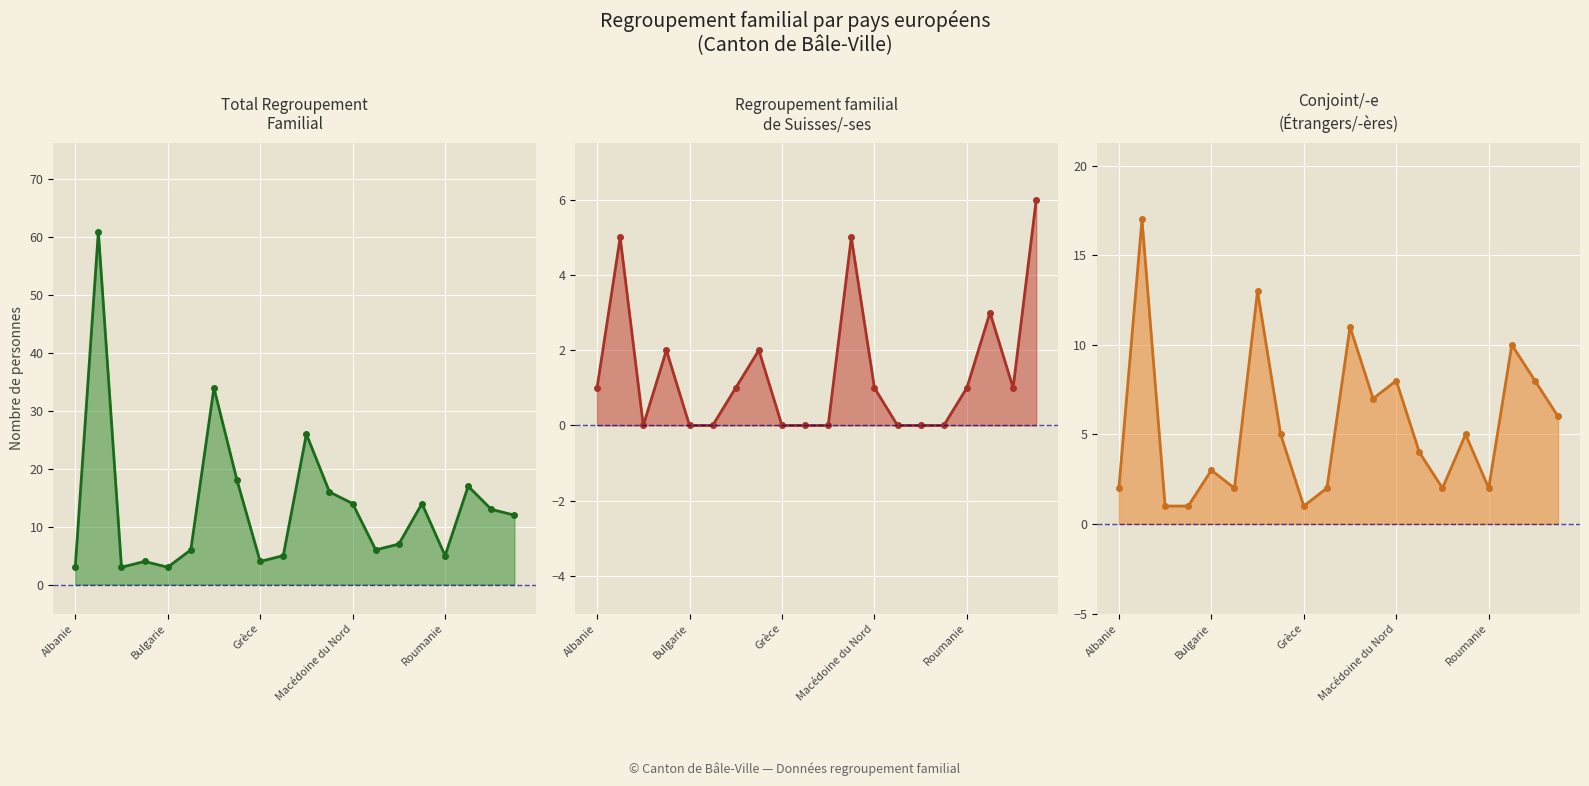

What is the difference between the Total regroup. familial values at 12 and 9?

9